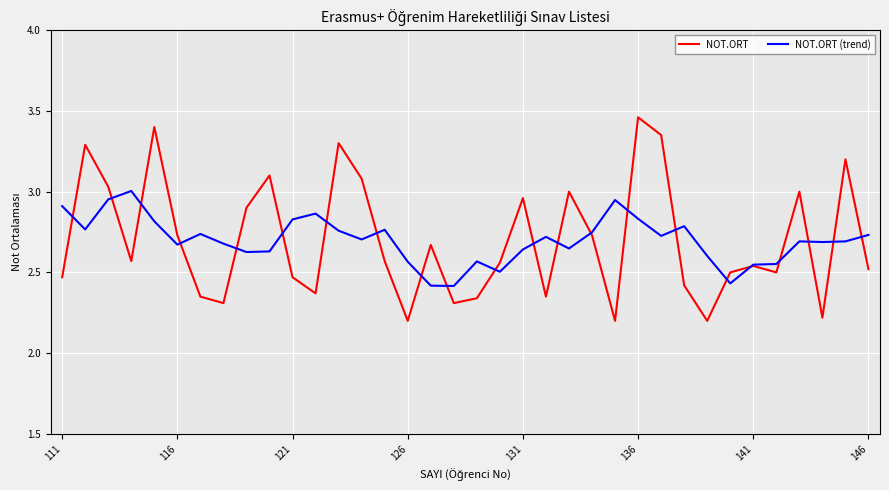

List the series in order of their peak value, lowest first.

NOT.ORT (trend), NOT.ORT